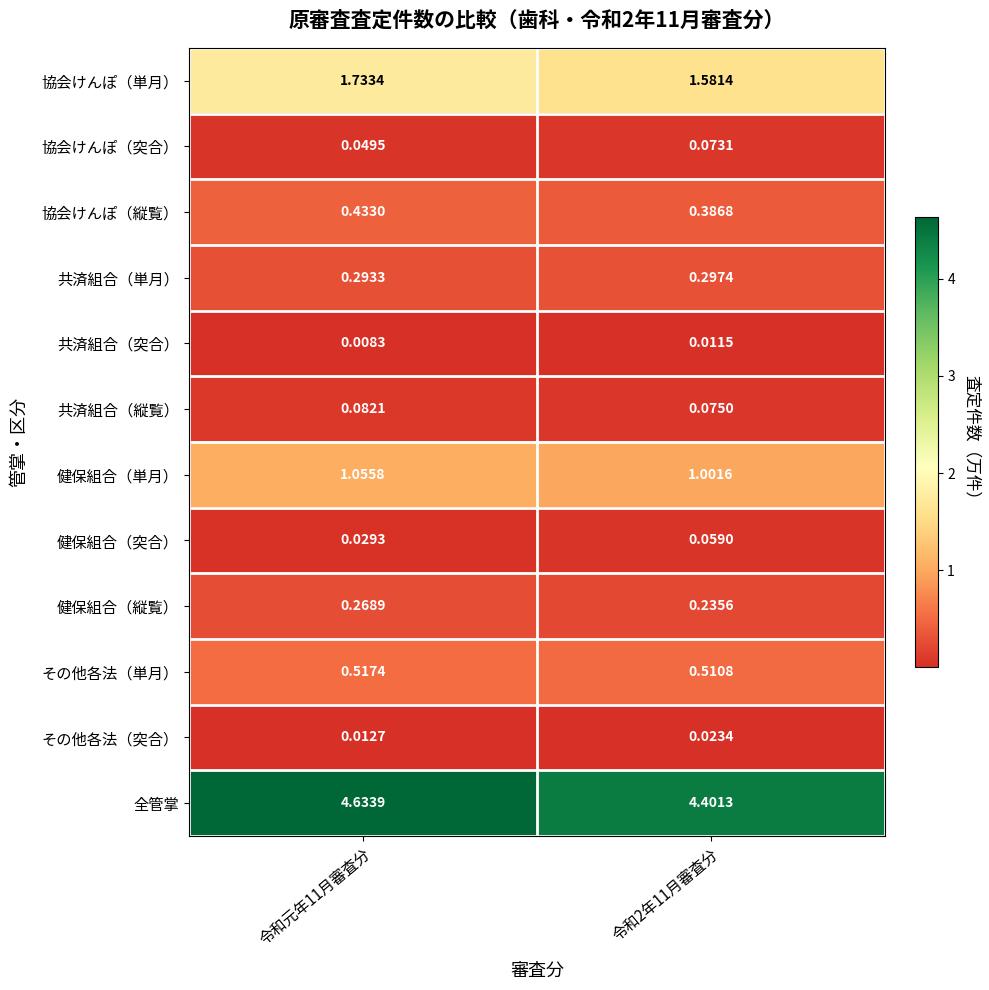

Which series has the largest total across all categories?

全管掌